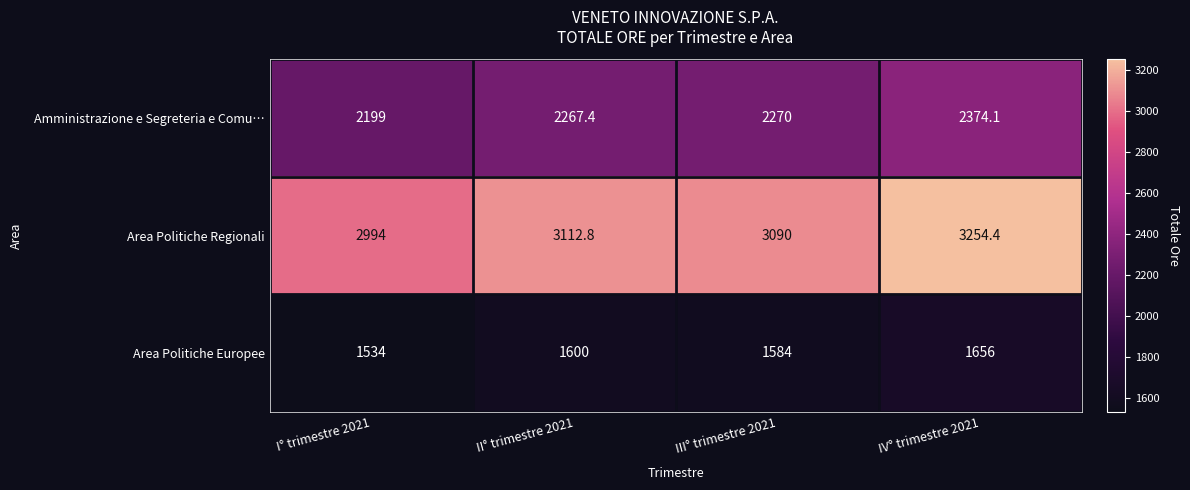

How many categories are shown in the chart?

4